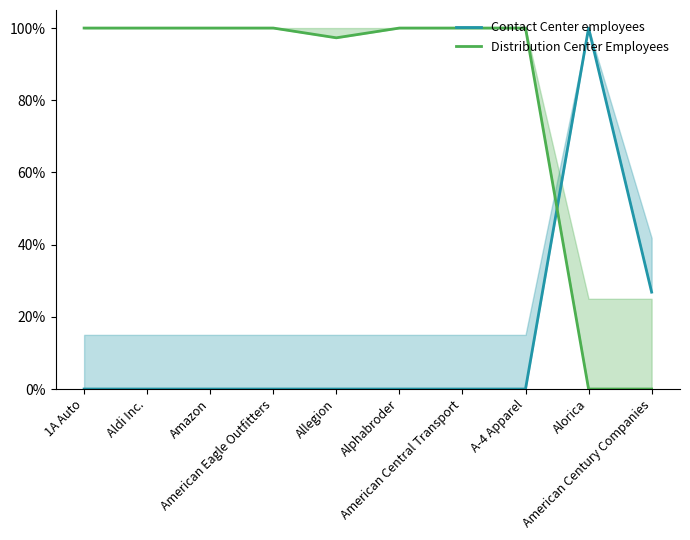

How many intersections are there between Contact Center employees and Distribution Center Employees?

1